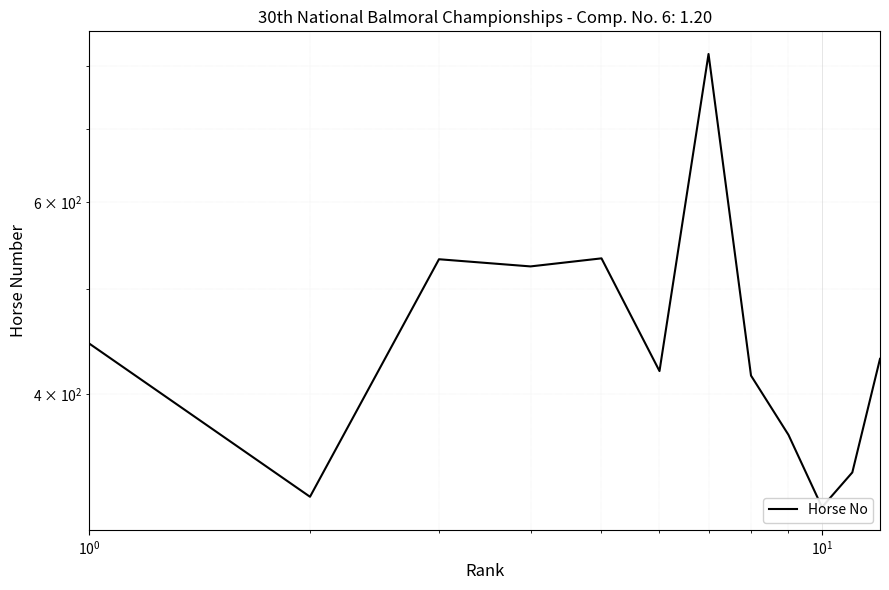

Reading left to right, extract all data points from this chart.

445	322	532	524	533	420	821	416	367	315	339	431